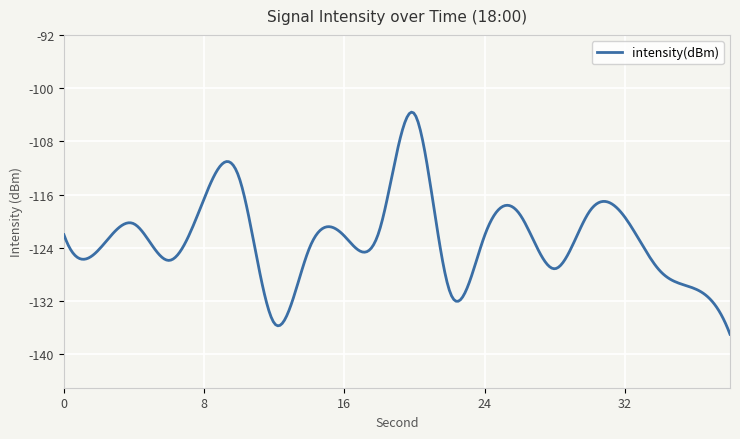

What is the smallest value displayed?

-137.0